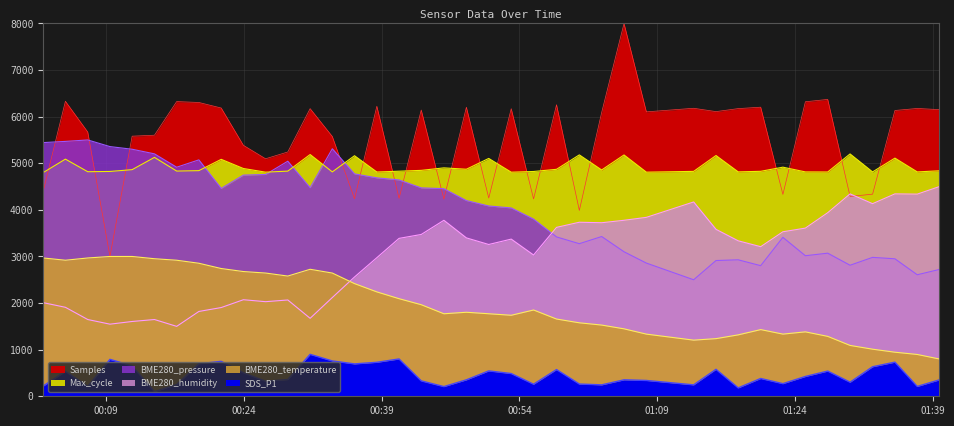

Read the BME280_pressure value at 2022/06/30 01:02:58.

3427.7